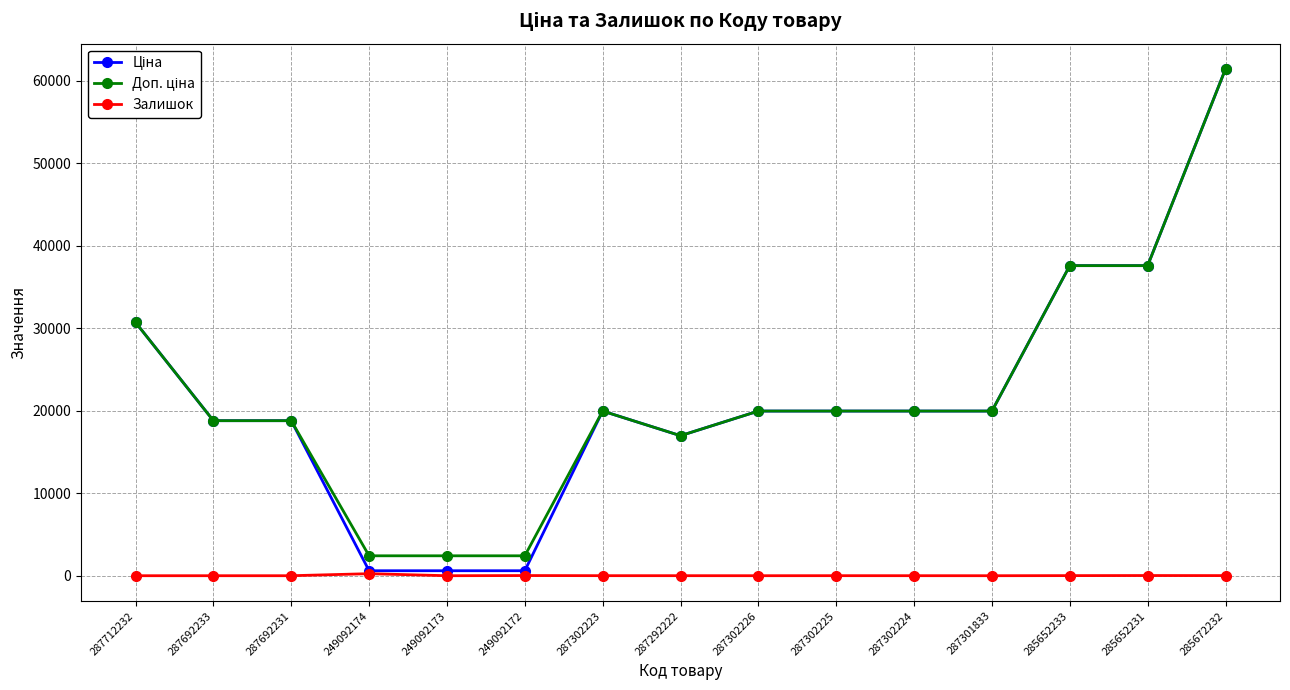

The Залишок series shows 12.0 at 285652233. True or false?

True